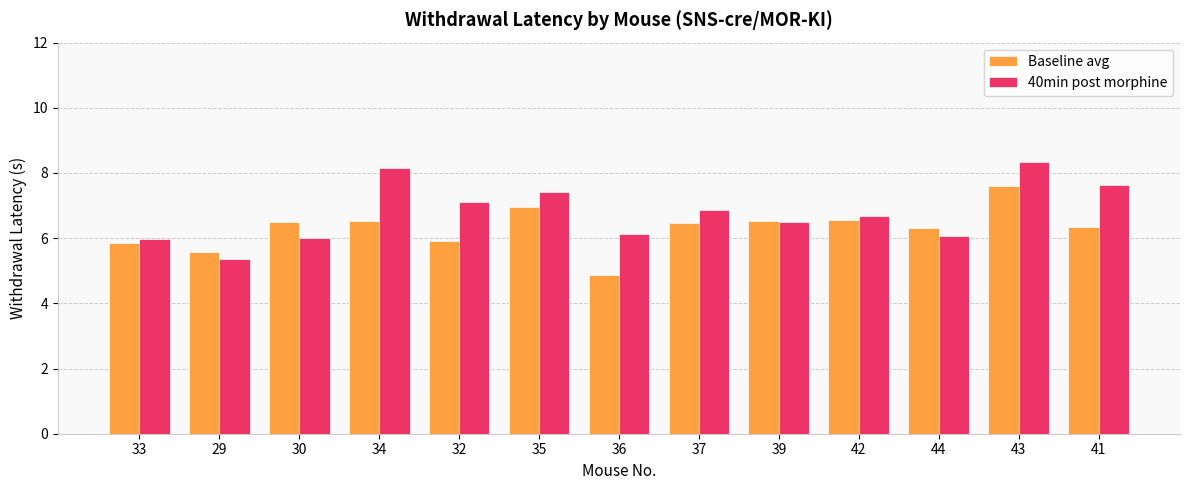

At 41, list the series in order from largest to smallest.

40min post morphine, Baseline avg